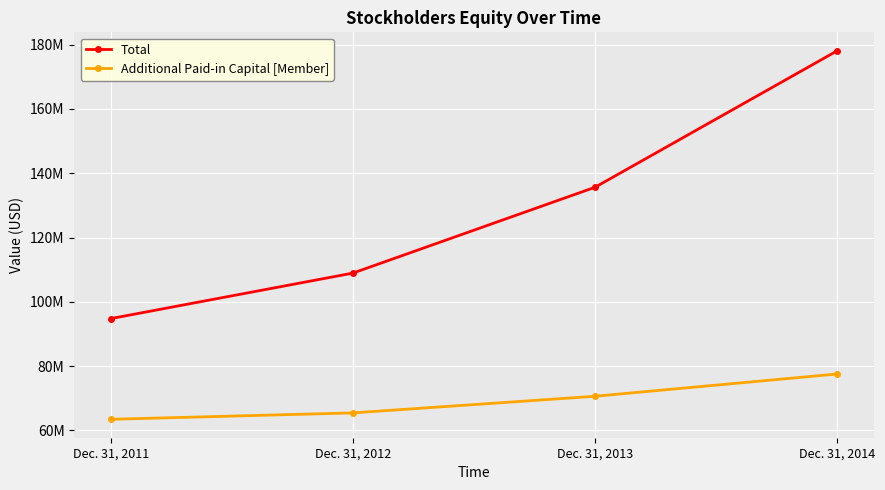

True or false: Additional Paid-in Capital [Member] has more than 0 points higher than both neighbors.

False